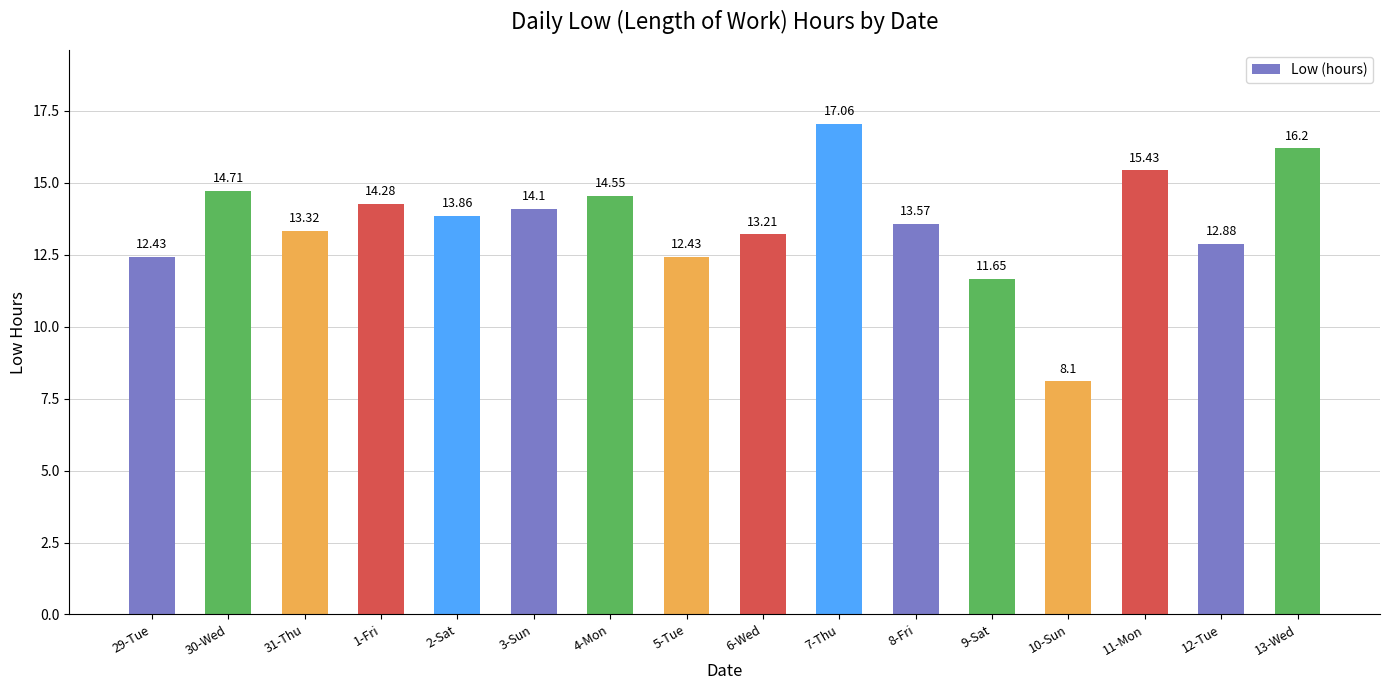

Reading right to left, list all the values displayed in this chart.

16.2	12.9	15.4	8.1	11.7	13.6	17.1	13.2	12.4	14.6	14.1	13.9	14.3	13.3	14.7	12.4